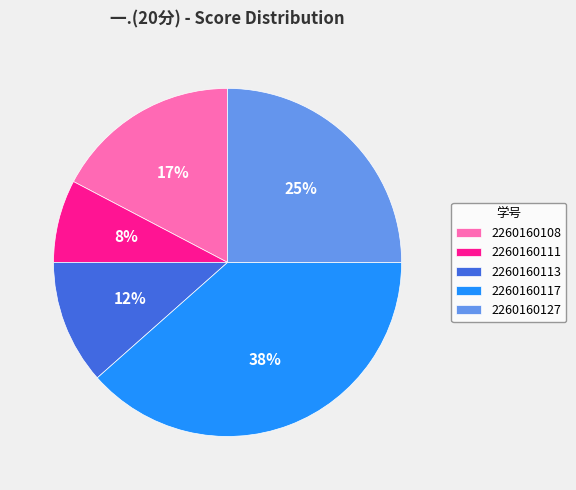

Count the number of slices in the pie.

5